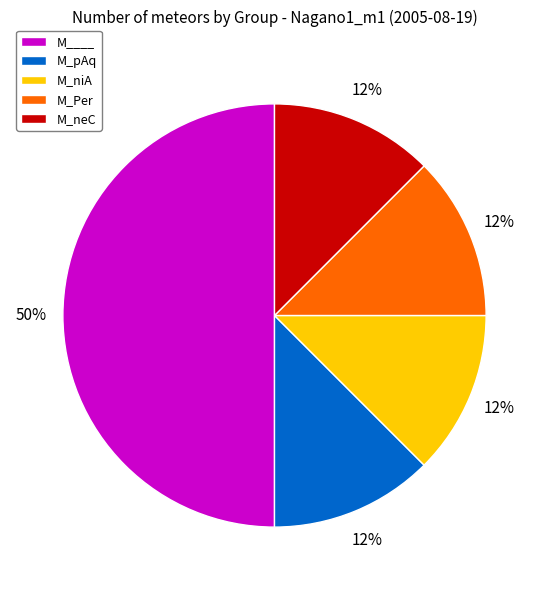

True or false: M_neC accounts for 12% of the total.

True